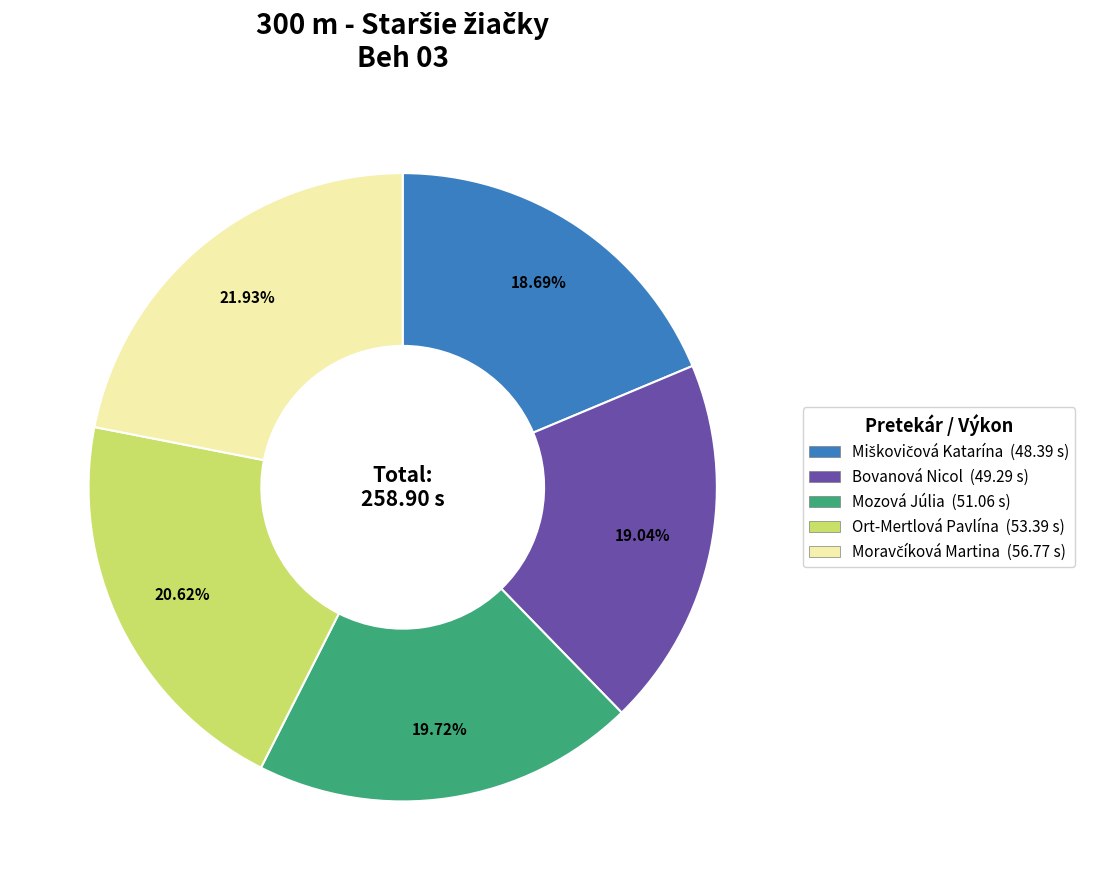

What is the ratio of the value at Ort-Mertlová Pavlína to the value at Bovanová Nicol?

1.1